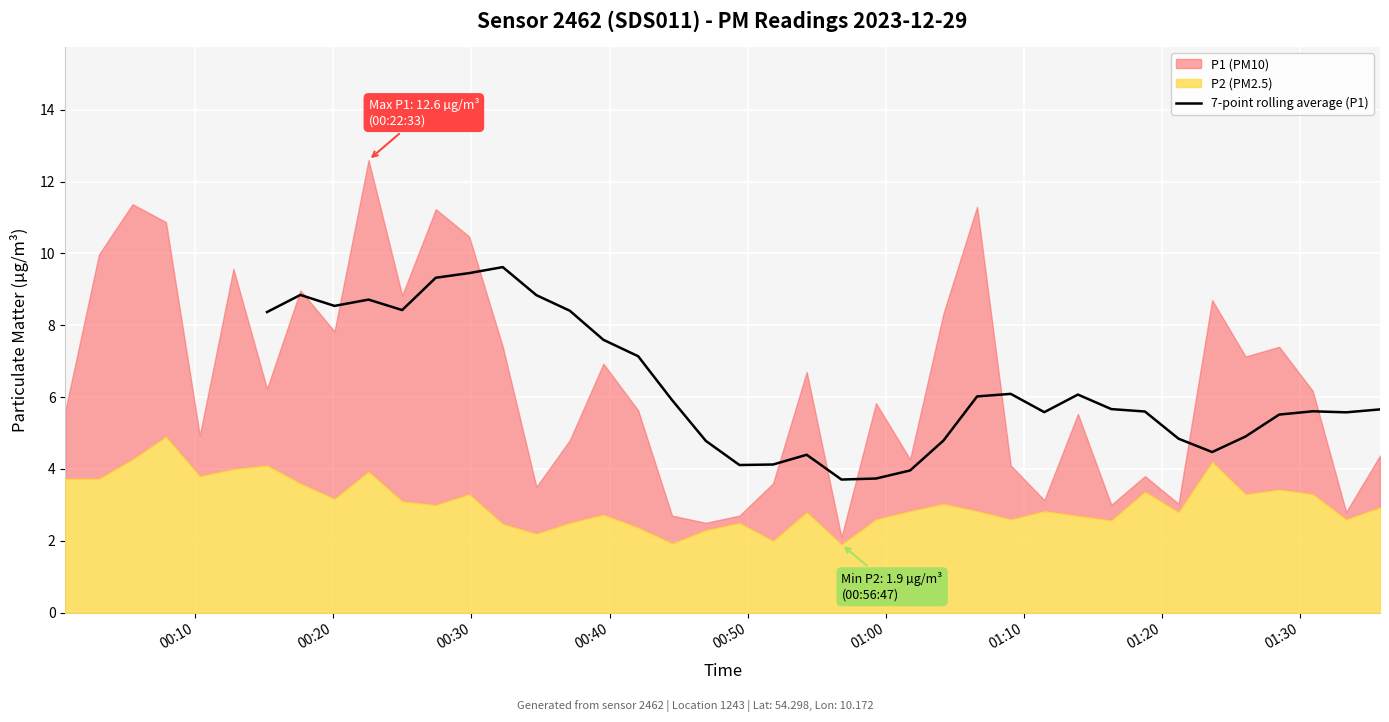

What is the lowest value of the 7-point rolling average (P1) series?

3.7